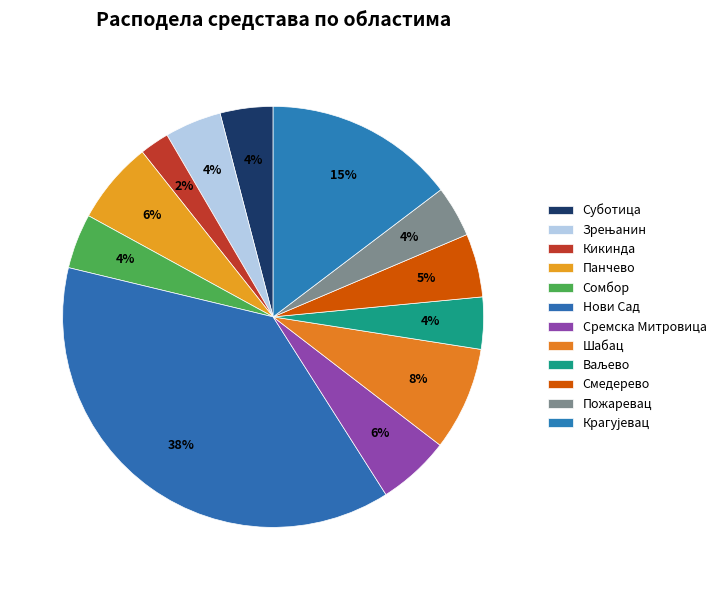

What is the smallest slice in the pie chart?

Кикинда